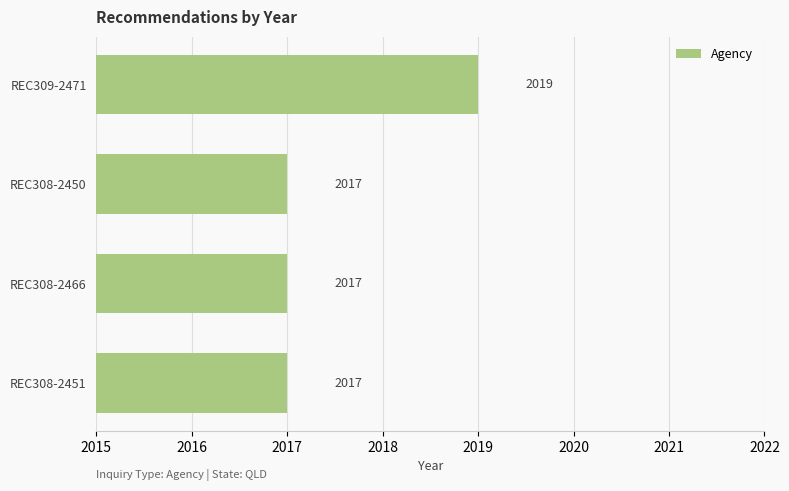

What is the average value?

2018